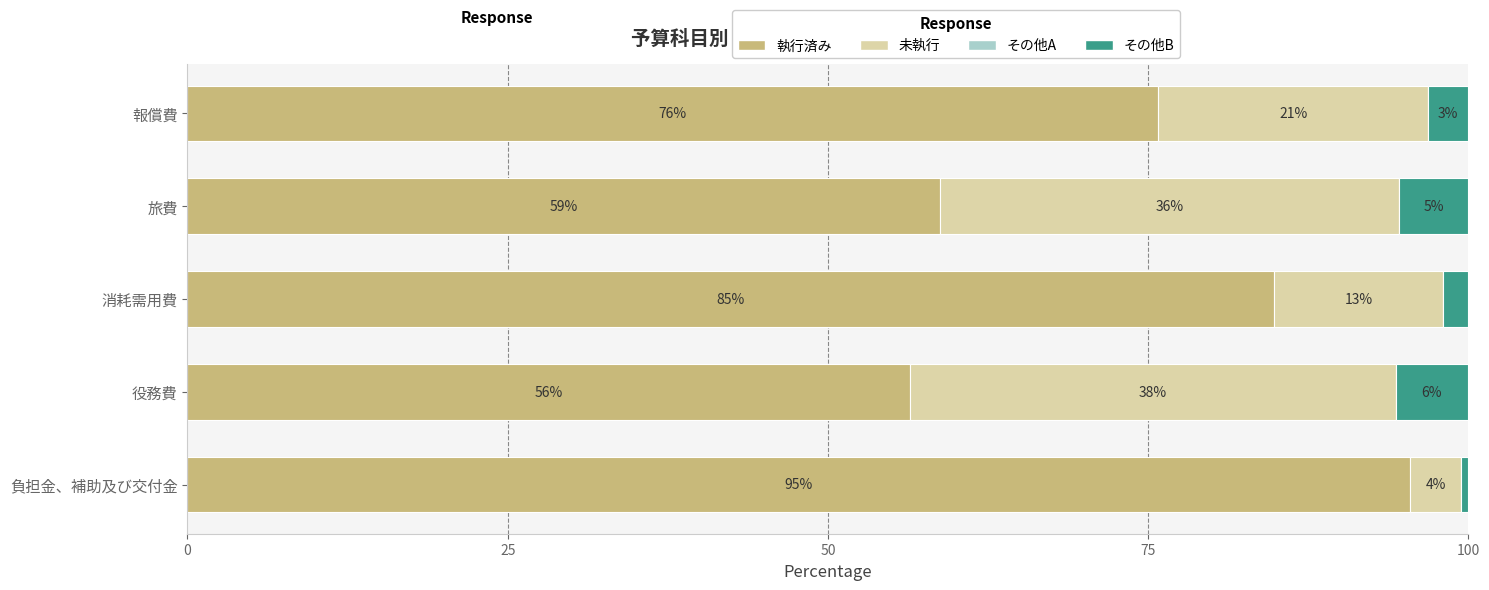

What is the total value across all series at 役務費?

100.0